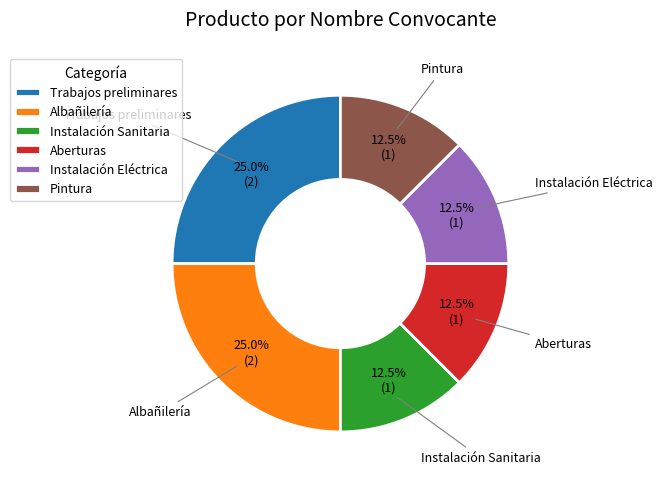

Is it true that Pintura is 20% of the pie?

False